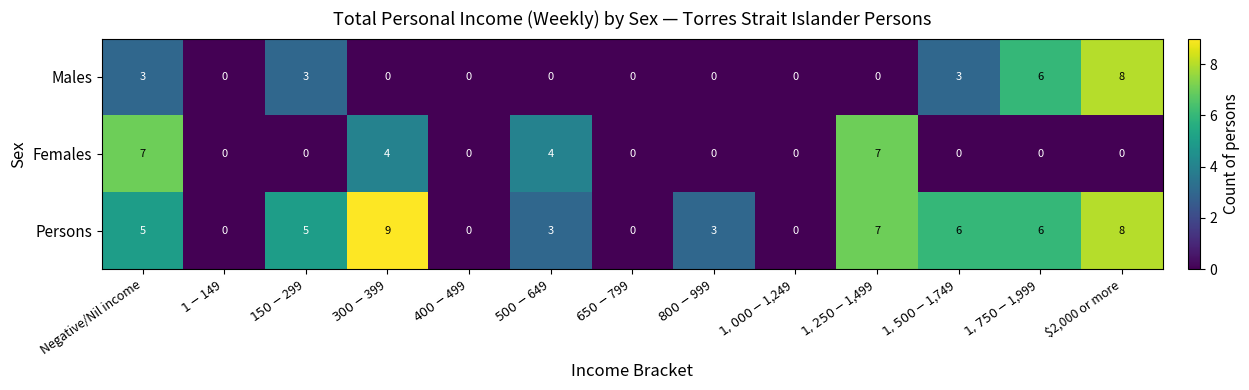

True or false: Males has a value of 8 at $2,000 or more.

True